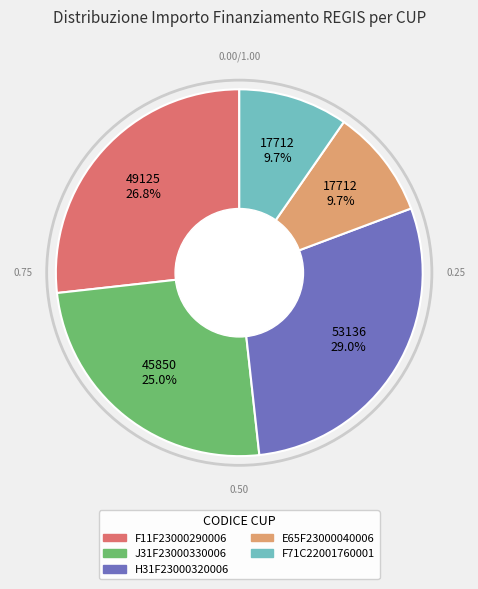

To the nearest percent, what portion does H31F23000320006 represent?

29%